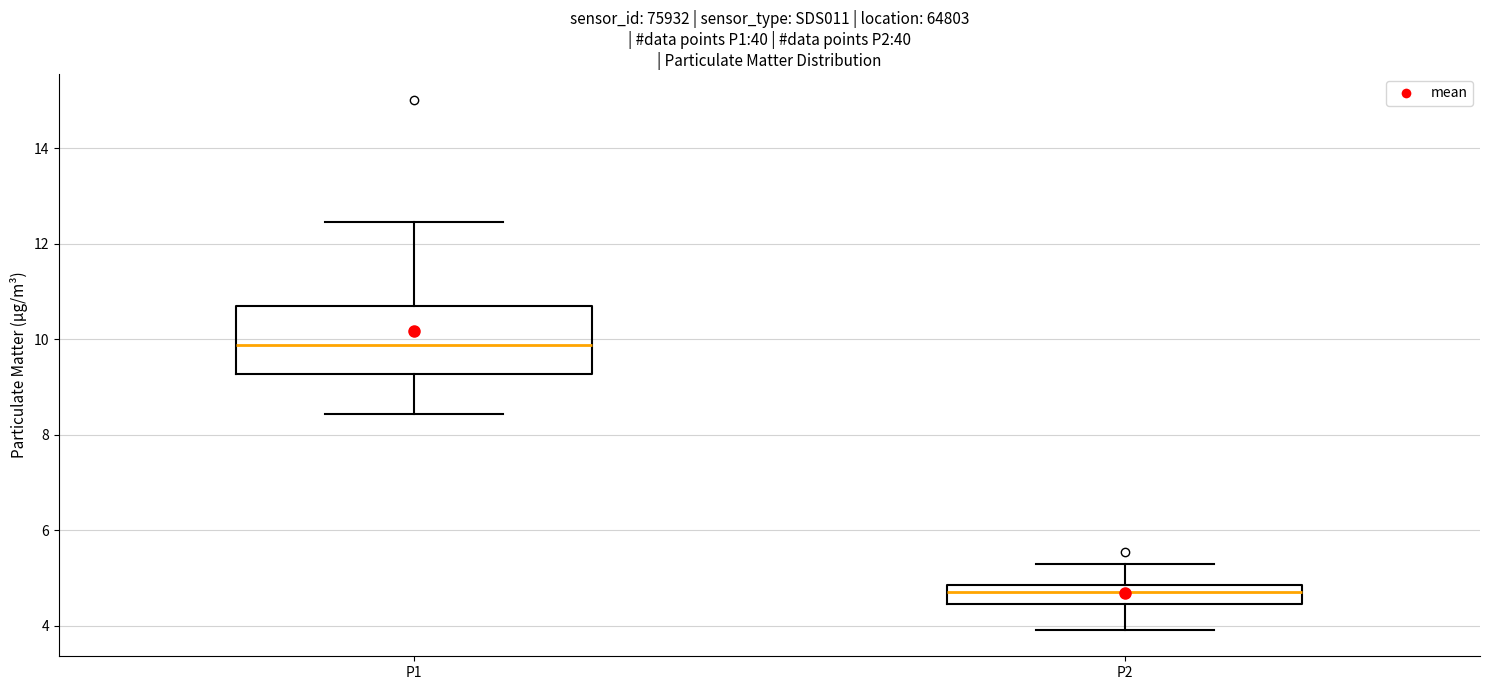

Where is the upper edge of the box for P2 on the y-axis? The values are not printed on the chart, so give them approximately, as read against the axis.

4.8